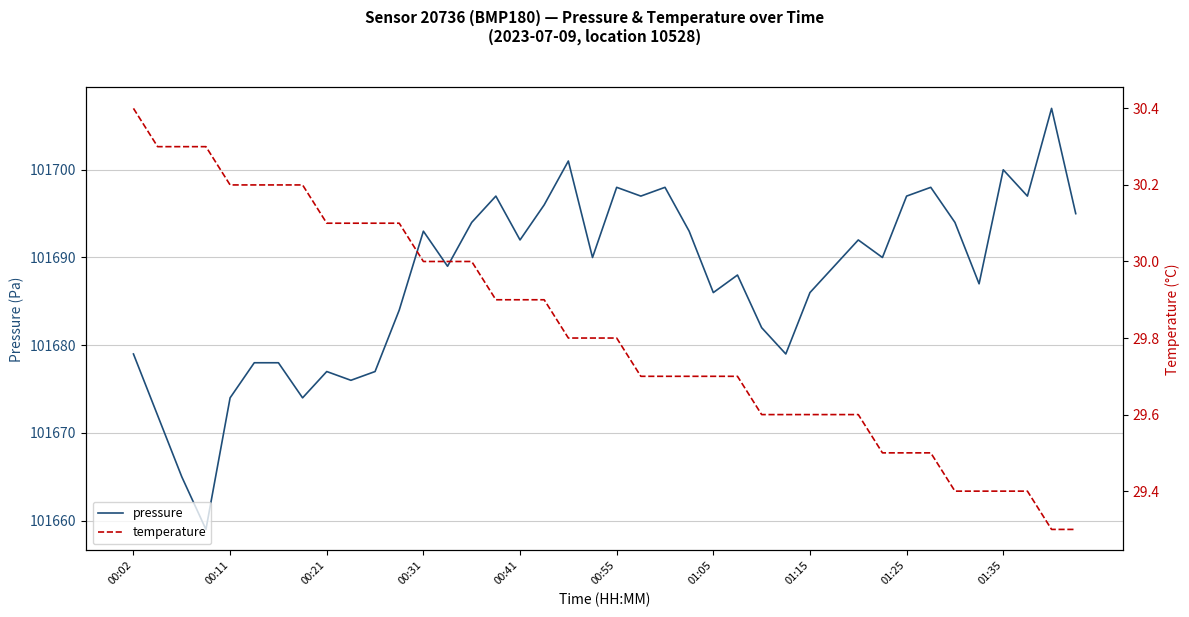

Between 37 and 10, which is larger?

37